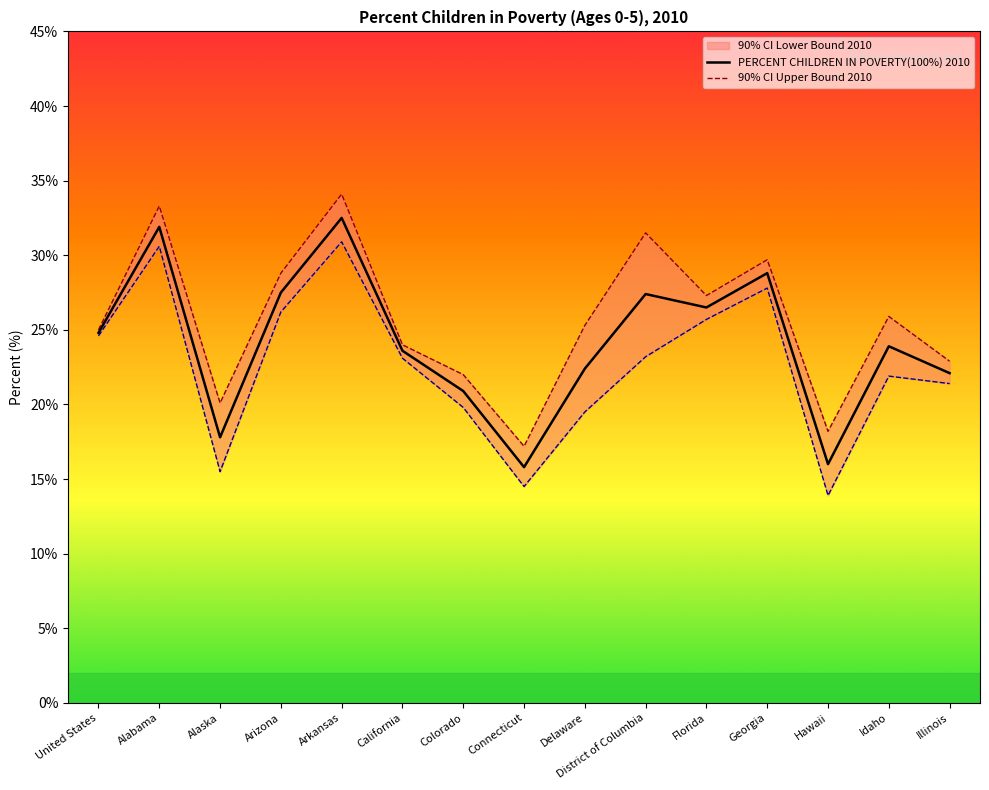

True or false: 90% CI Upper Bound 2010 has a value of 25.0 at United States.

True